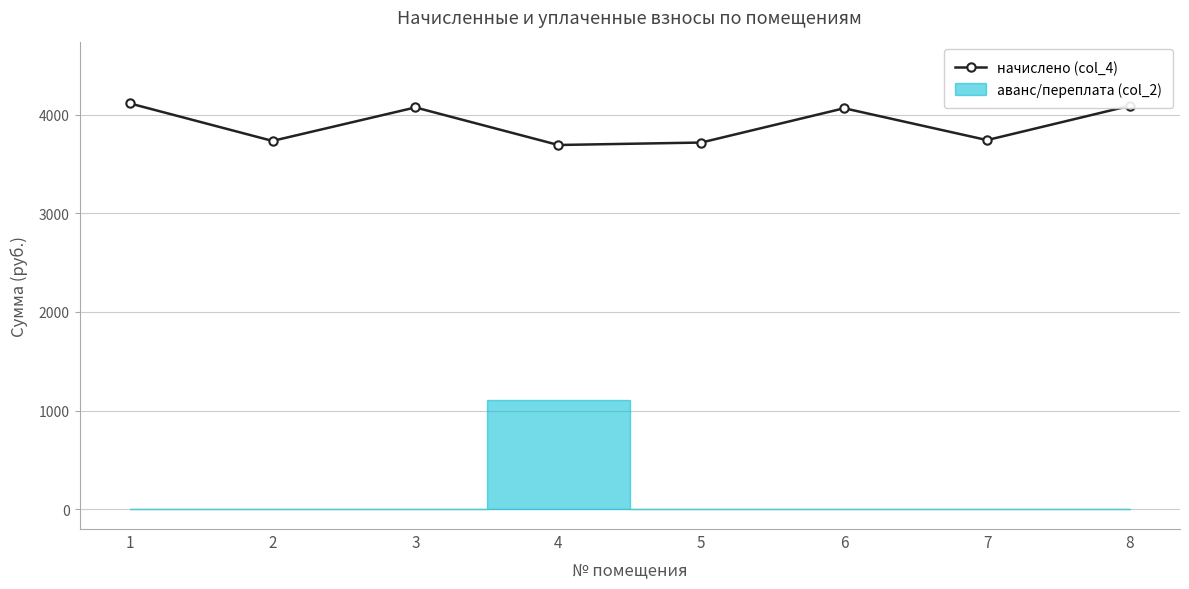

What is the maximum value shown in the chart?

4115.2